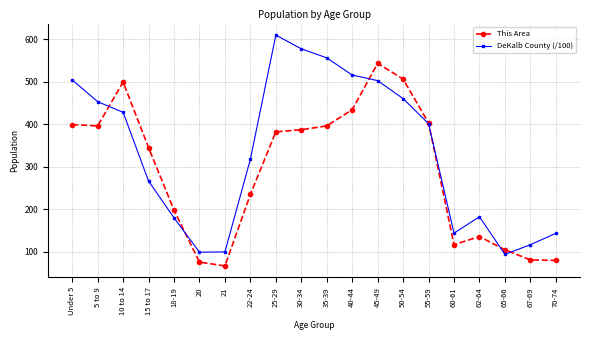

Does the chart display data point markers on the line(s)?

Yes